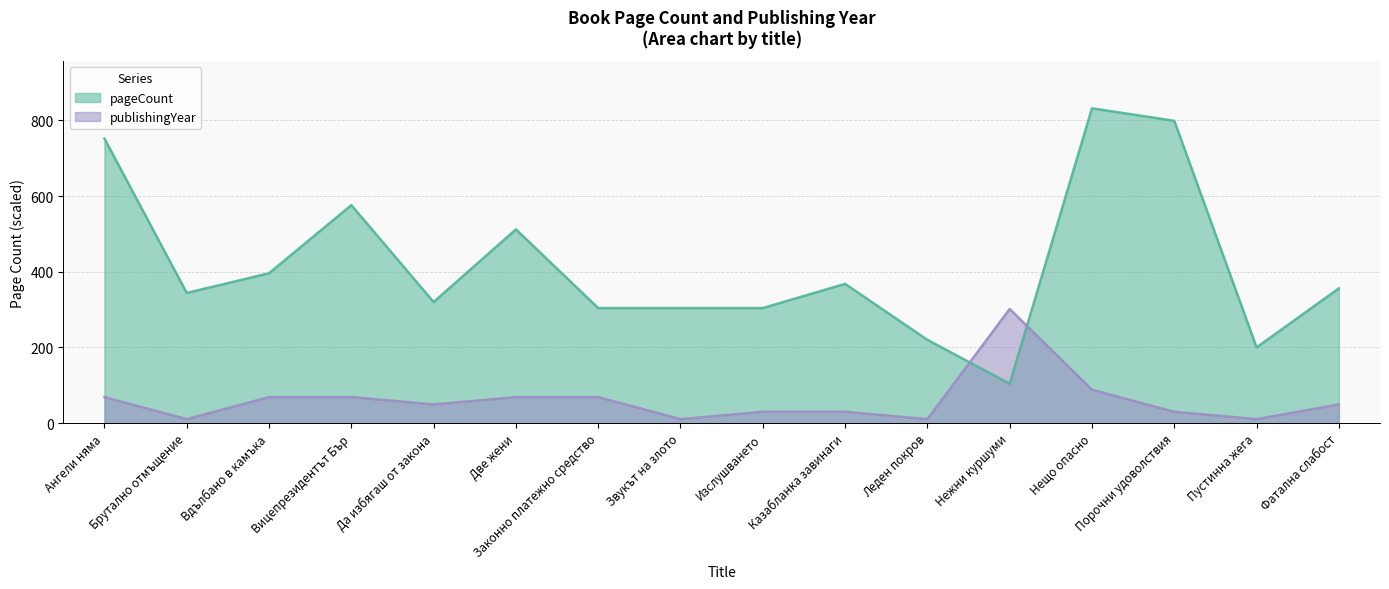

The pageCount series shows 344.0 at Брутално отмъщение. True or false?

True